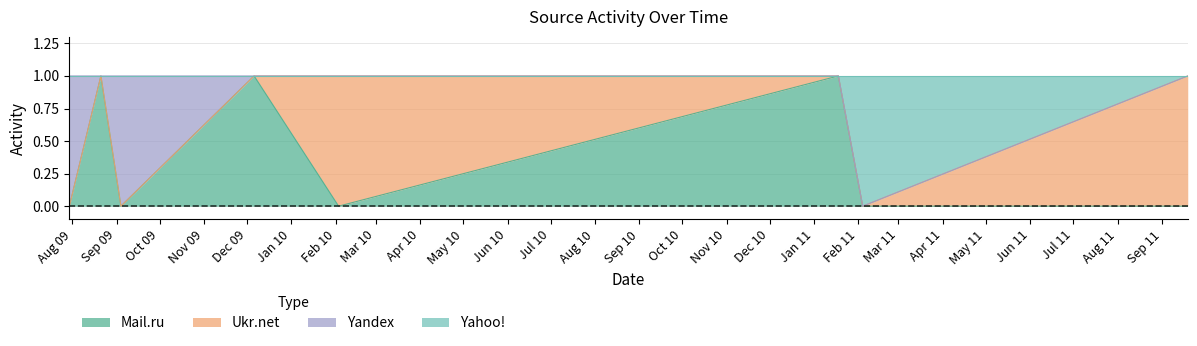

What are all the series names shown in the legend?

Mail.ru, Ukr.net, Yandex, Yahoo!